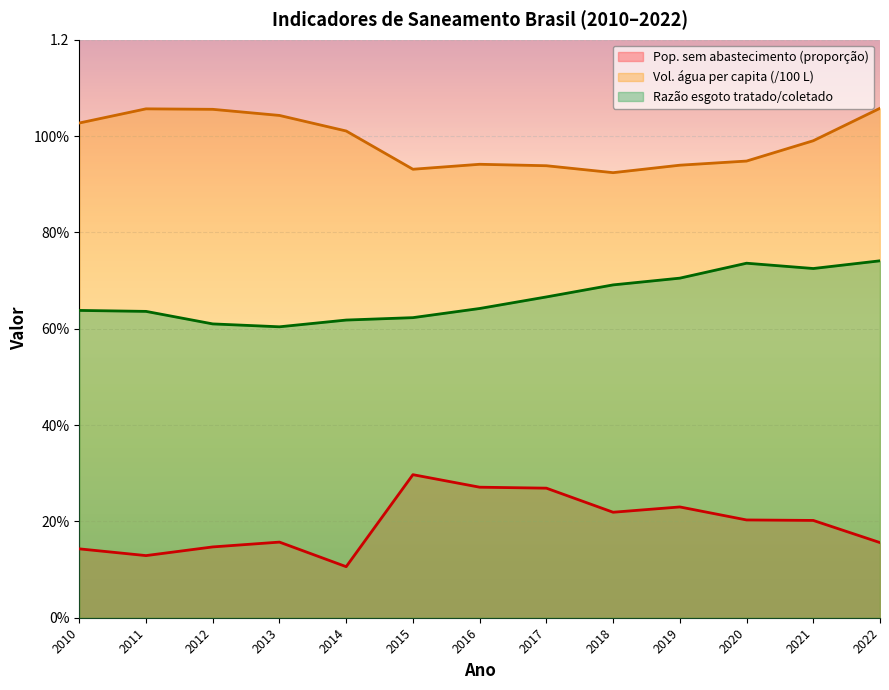

The value of Volume de água per capita (L/hab/dia, /100) at 2012 is 1.1. True or false?

True